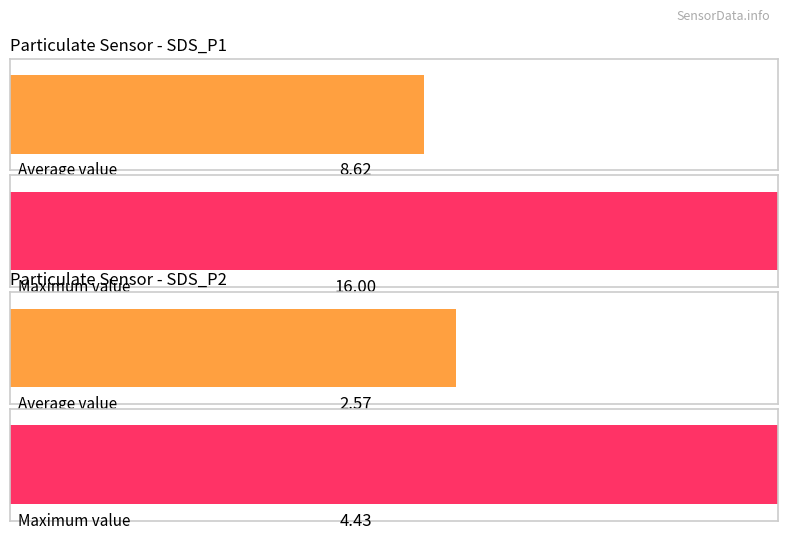

Which category has the highest value in the Average utilization series?

SDS_P1